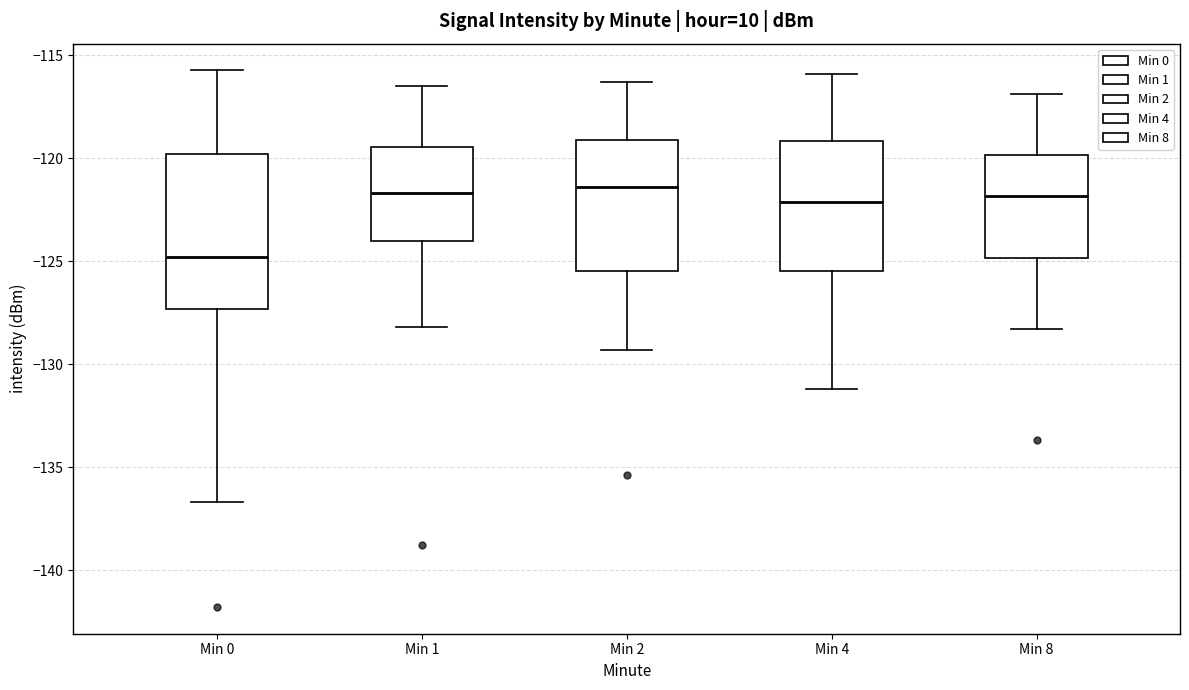

Which box is the tallest, from its lower edge to its upper edge?

Min 0